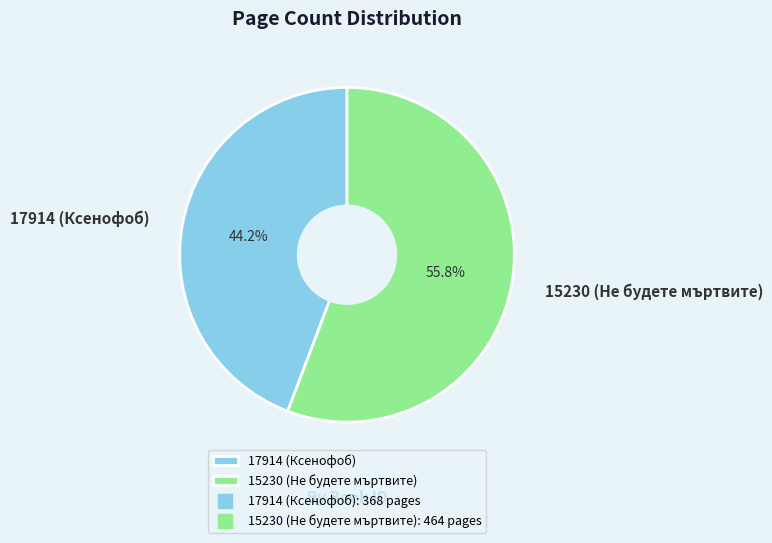

To the nearest percent, what is the difference between the largest and smallest slice percentages?

12%